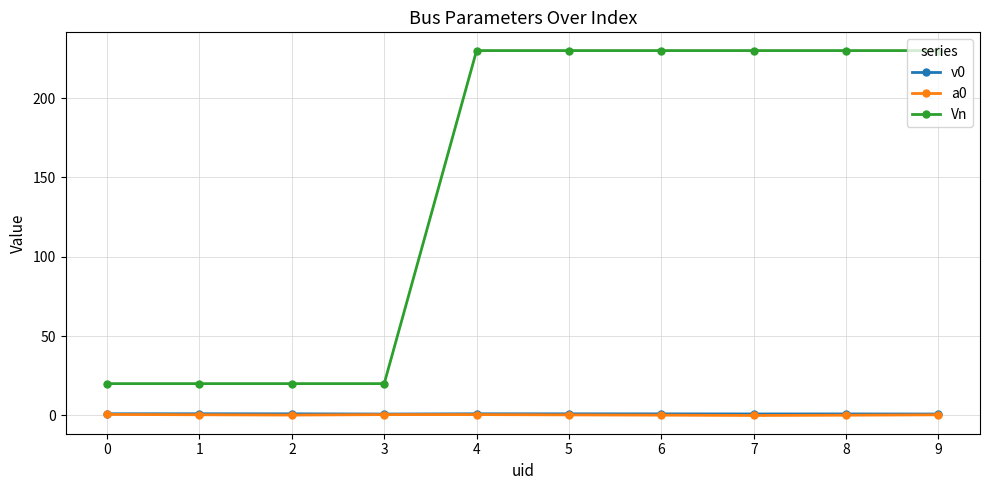

The Vn series shows 325.4 at 6. True or false?

False